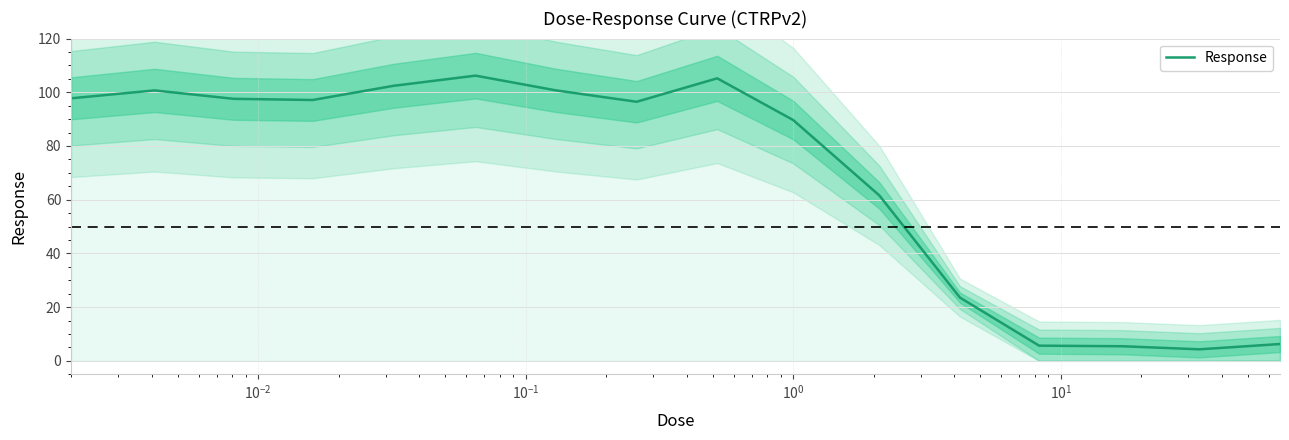

What is the lowest value of the Response series?

4.3